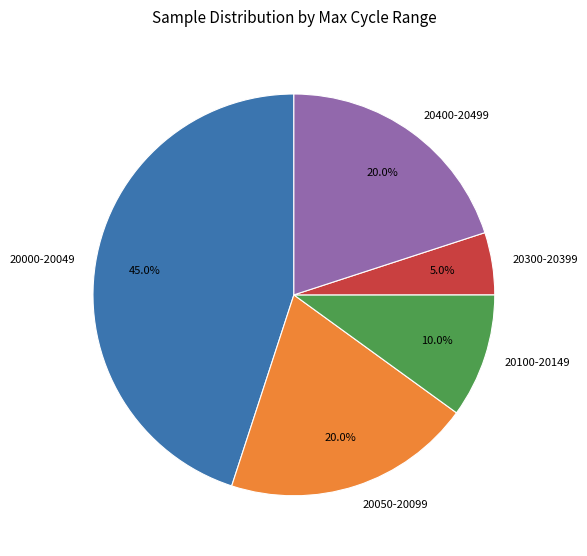

How many segments does this pie chart have?

5